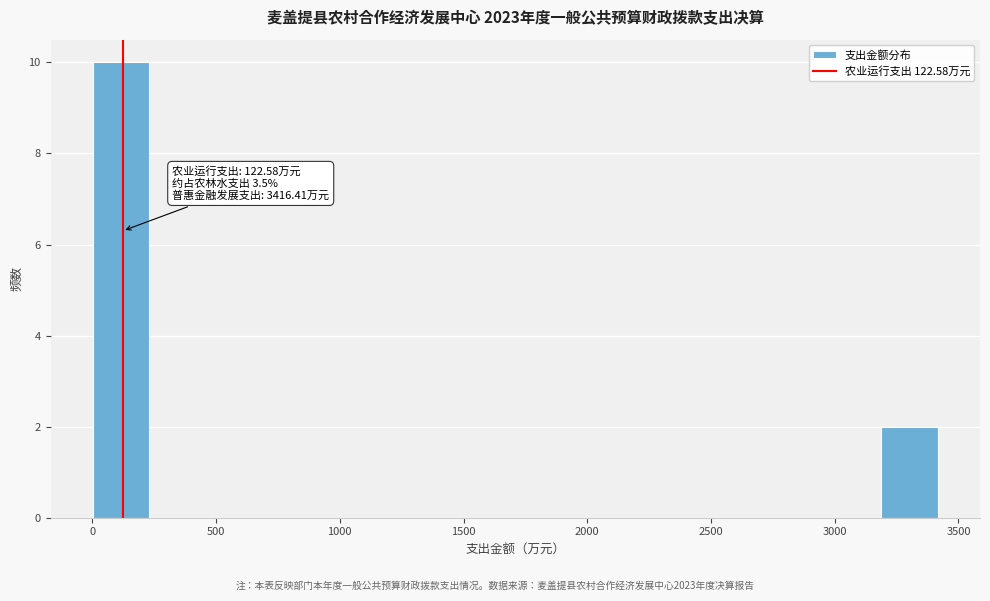

Over which range of the x-axis is the bar tallest?

0 to 250